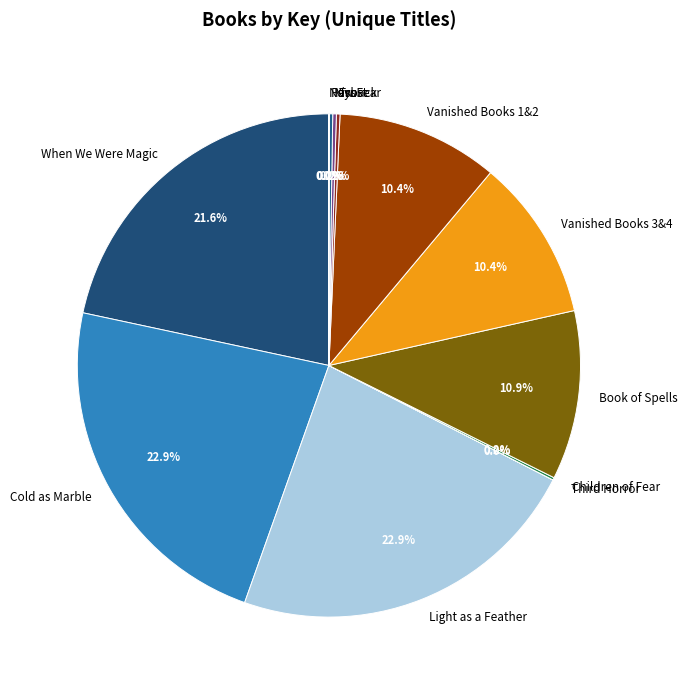

Does Light as a Feather account for over 50% of the chart?

No